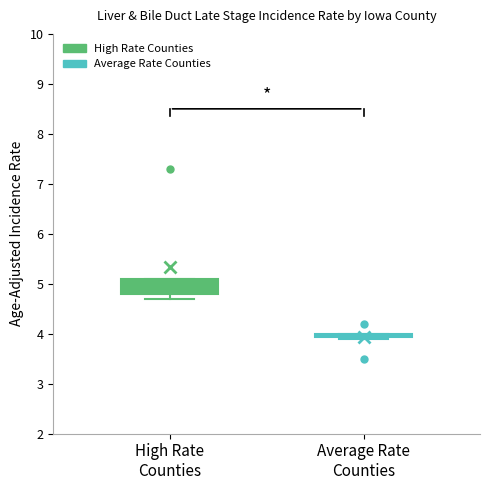

Where is the lower edge of the box for High Rate Counties on the y-axis? The values are not printed on the chart, so give them approximately, as read against the axis.

4.8